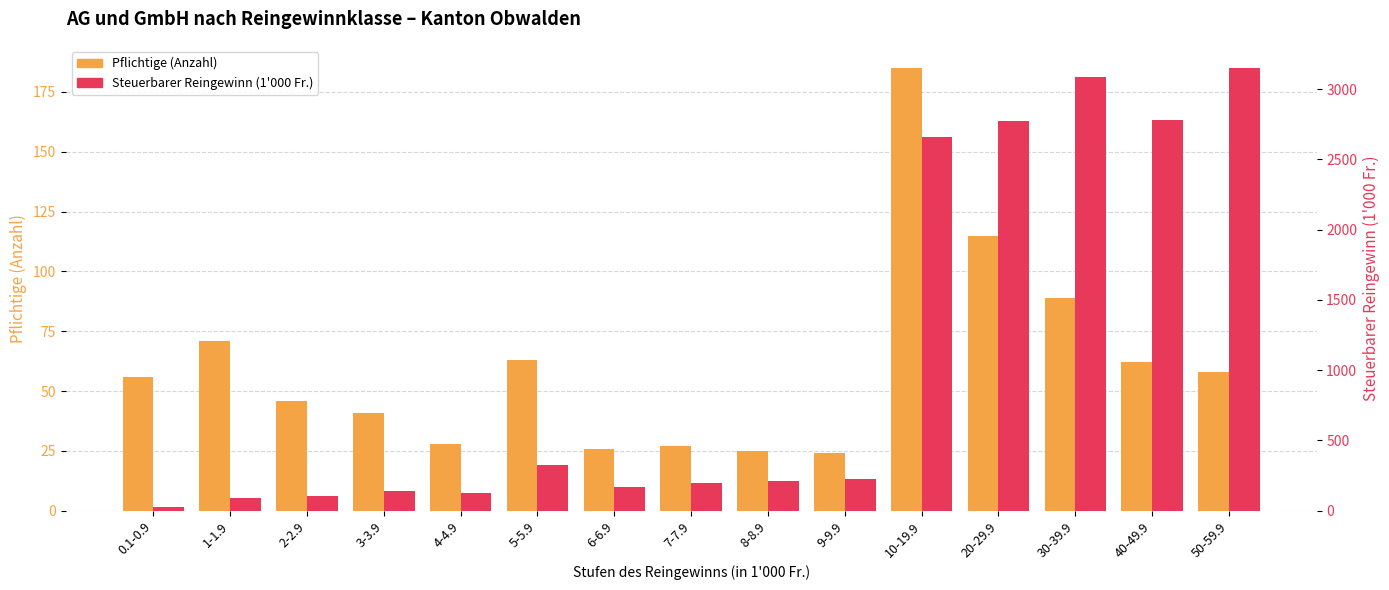

What is the label of the 11th bar from the left?

10-19.9